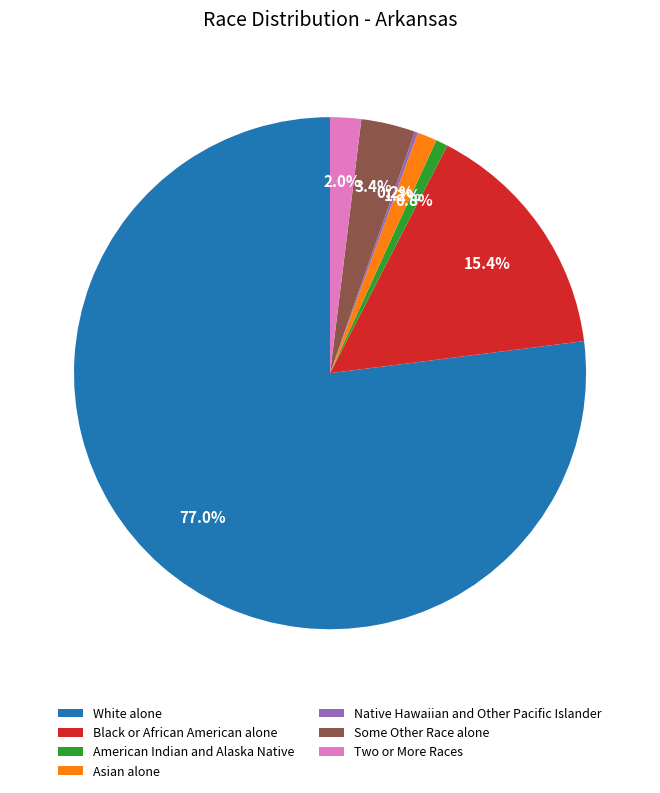

Does White alone represent more than half of the total?

Yes